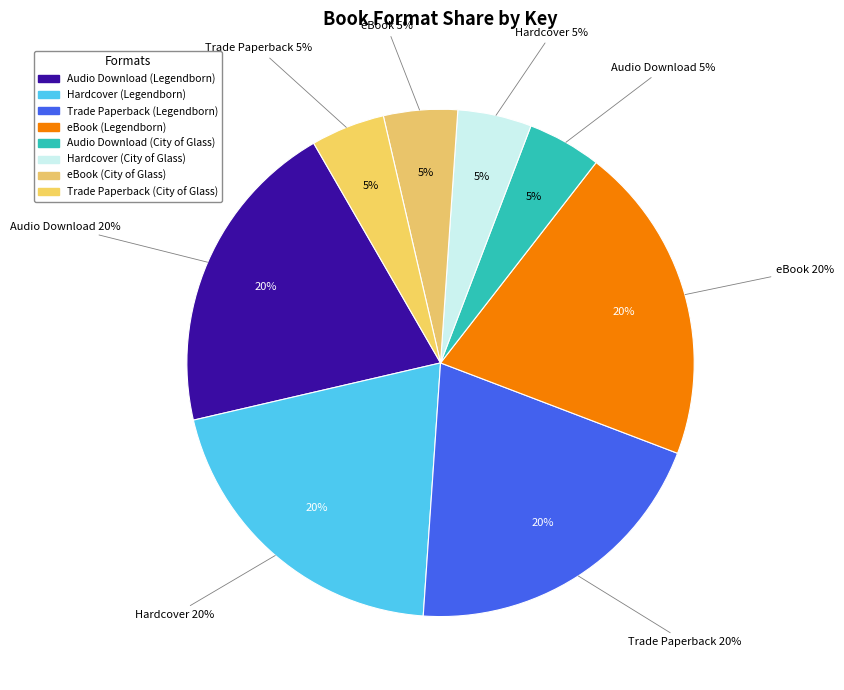

Do Audio Download (Legendborn) and eBook (City of Glass) together represent more than half of the pie?

No